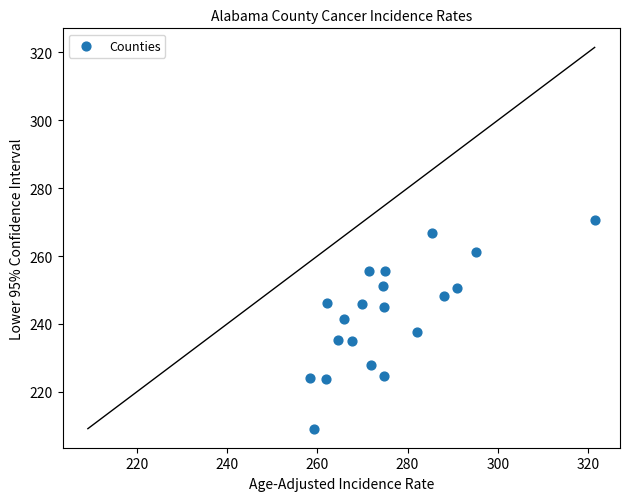

What is the range of X values (max minus min)?

63.1